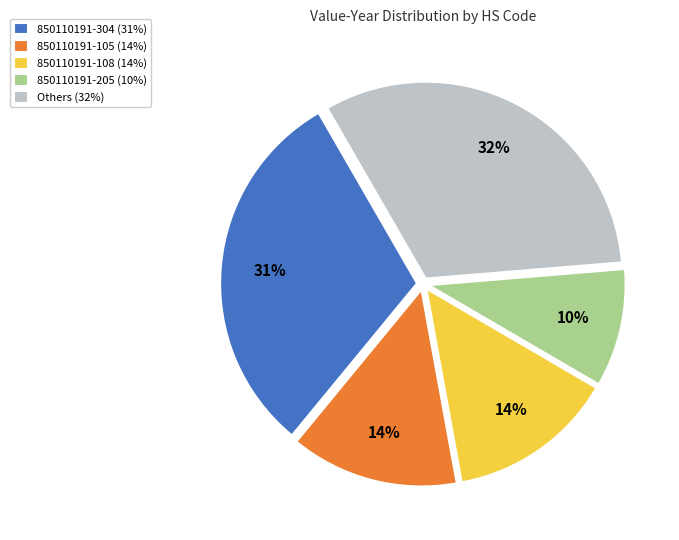

Is the sum of 850110191-304 (31%) and 850110191-108 (14%) greater than half?

No